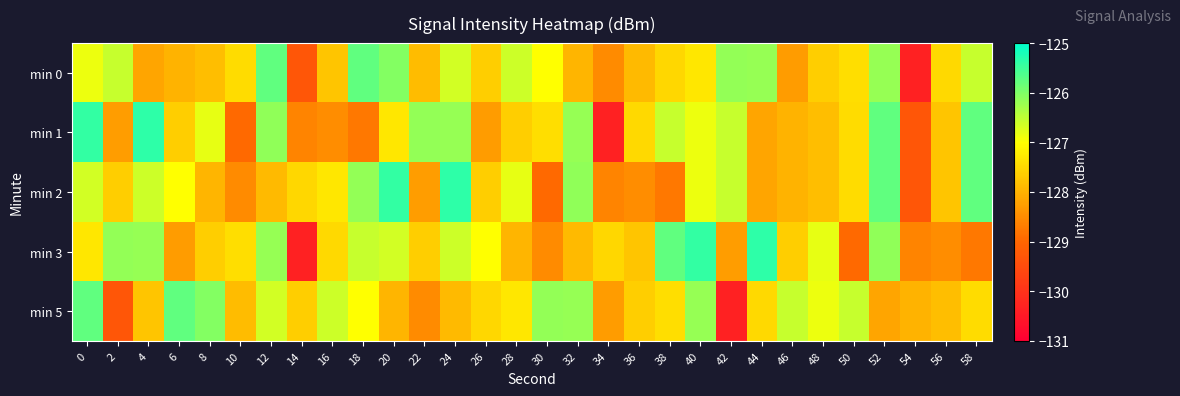

Reading left to right, transcribe all the data shown in this chart.

min 0: 0=-126.9	2=-126.6	4=-128.2	6=-128.0	8=-127.9	10=-127.5	12=-125.8	14=-129.3	16=-127.7	18=-125.8	20=-126.0	22=-127.9	24=-126.7	26=-127.6	28=-126.6	30=-127.0	32=-128.0	34=-128.5	36=-127.9	38=-127.5	40=-127.3	42=-126.2	44=-126.2	46=-128.3	48=-127.6	50=-127.4	52=-126.2	54=-130.3	56=-127.5	58=-126.6
min 1: 0=-125.4	2=-128.3	4=-125.4	6=-127.6	8=-126.8	10=-129.0	12=-126.1	14=-128.6	16=-128.5	18=-128.8	20=-127.3	22=-126.2	24=-126.2	26=-128.3	28=-127.6	30=-127.4	32=-126.2	34=-130.3	36=-127.5	38=-126.6	40=-126.9	42=-126.6	44=-128.2	46=-128.0	48=-127.9	50=-127.5	52=-125.8	54=-129.3	56=-127.7	58=-125.8
min 2: 0=-126.7	2=-127.6	4=-126.6	6=-127.0	8=-128.0	10=-128.5	12=-127.9	14=-127.5	16=-127.3	18=-126.2	20=-125.4	22=-128.3	24=-125.4	26=-127.6	28=-126.8	30=-129.0	32=-126.1	34=-128.6	36=-128.5	38=-128.8	40=-126.9	42=-126.6	44=-128.2	46=-128.0	48=-127.9	50=-127.5	52=-125.8	54=-129.3	56=-127.7	58=-125.8
min 3: 0=-127.3	2=-126.2	4=-126.2	6=-128.3	8=-127.6	10=-127.4	12=-126.2	14=-130.3	16=-127.5	18=-126.6	20=-126.7	22=-127.6	24=-126.6	26=-127.0	28=-128.0	30=-128.5	32=-127.9	34=-127.5	36=-127.7	38=-125.8	40=-125.4	42=-128.3	44=-125.4	46=-127.6	48=-126.8	50=-129.0	52=-126.1	54=-128.6	56=-128.5	58=-128.8
min 5: 0=-125.8	2=-129.3	4=-127.7	6=-125.8	8=-126.0	10=-127.9	12=-126.7	14=-127.6	16=-126.6	18=-127.0	20=-128.0	22=-128.5	24=-127.9	26=-127.5	28=-127.3	30=-126.2	32=-126.2	34=-128.3	36=-127.6	38=-127.4	40=-126.2	42=-130.3	44=-127.5	46=-126.6	48=-126.9	50=-126.6	52=-128.2	54=-128.0	56=-127.9	58=-127.5